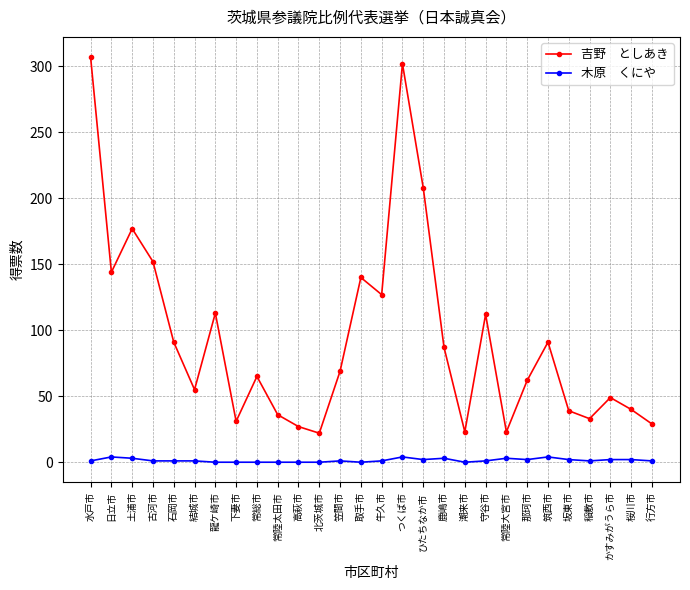

What is the greatest value displayed?

307